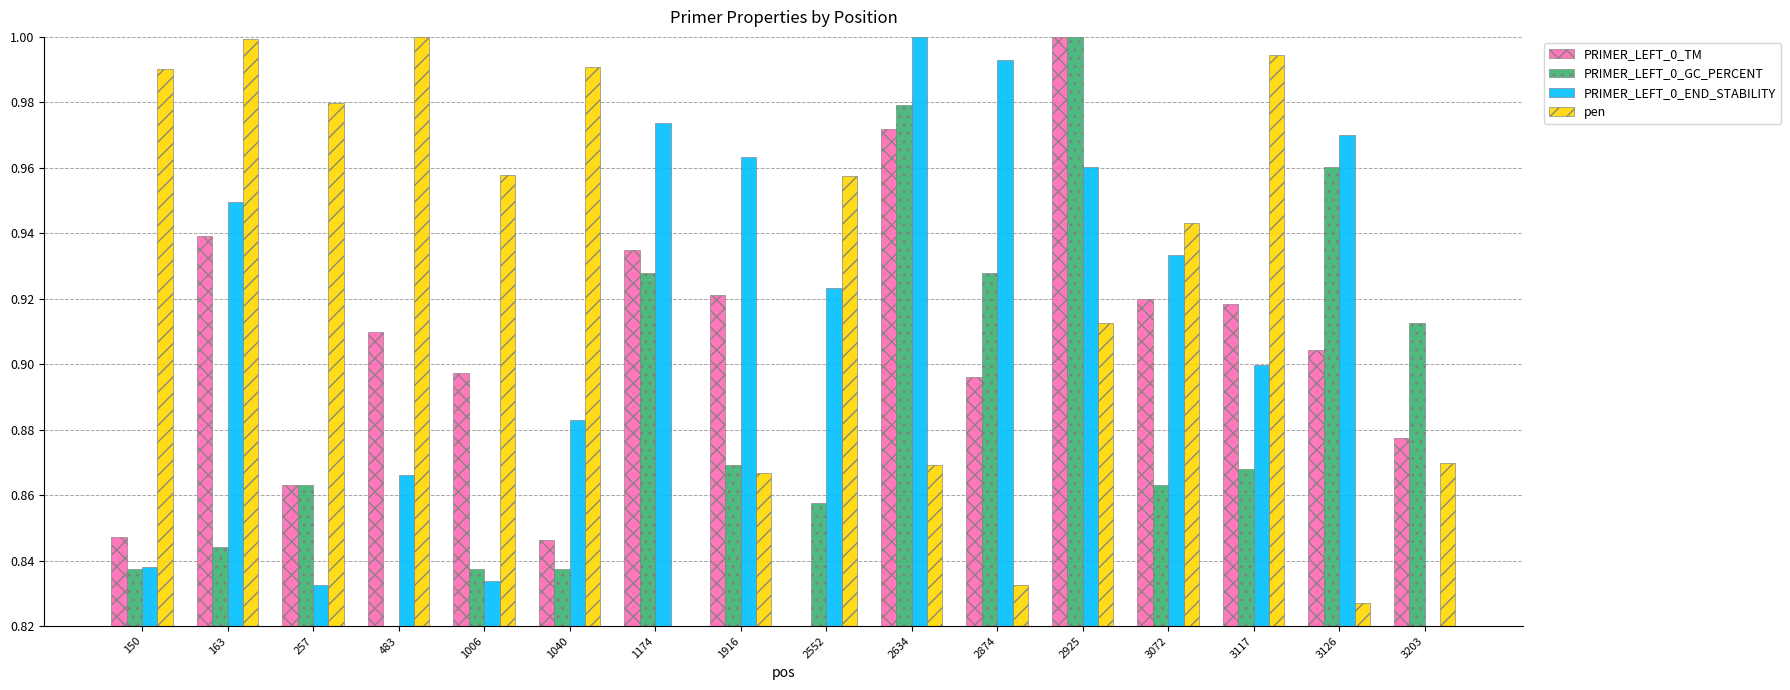

What are all the series names shown in the legend?

PRIMER_LEFT_0_TM, PRIMER_LEFT_0_GC_PERCENT, PRIMER_LEFT_0_END_STABILITY, pen